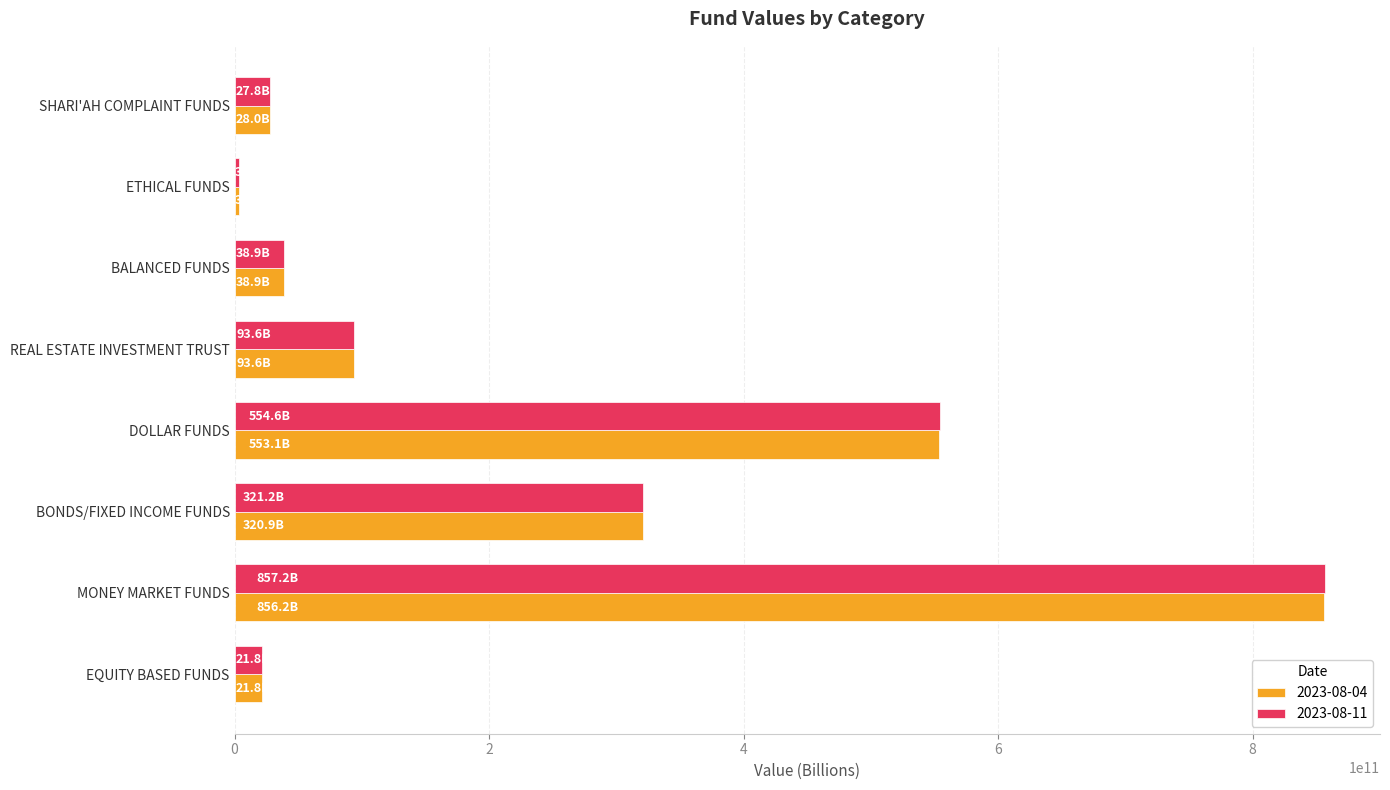

What is the difference between the maximum and minimum values in the 2023-08-11 series?

853341863124